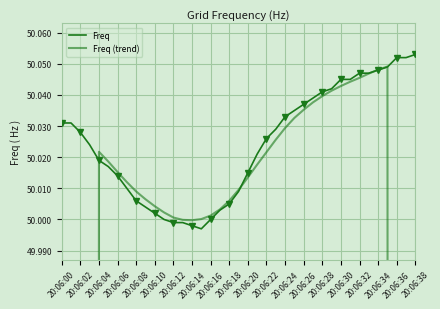

What is the total value across all series at 20:06:20?

100.0